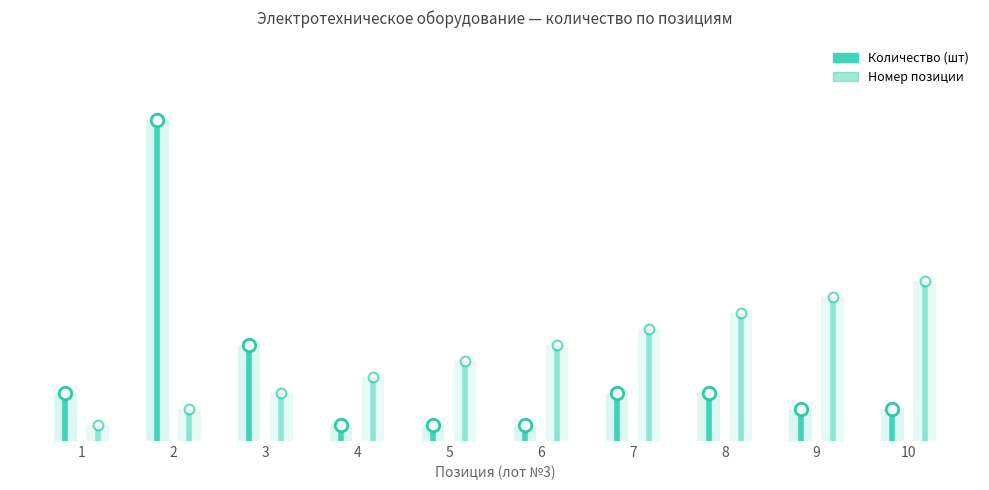

True or false: Номер позиции has a value of 0 at 1.

False